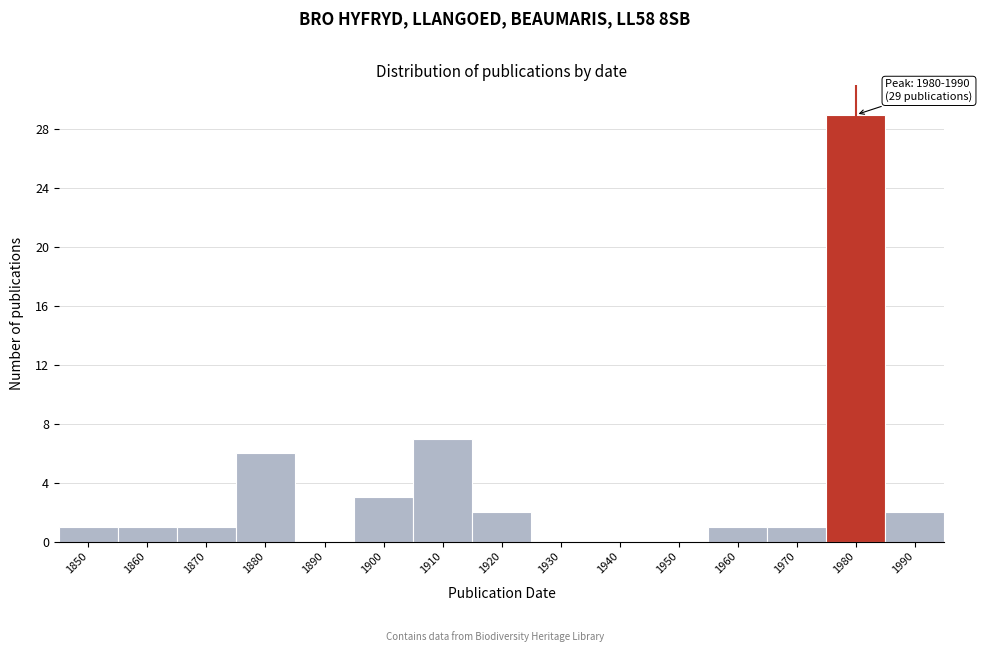

Reading right to left, what are all the values shown in this chart?

1990=2	1980=29	1970=1	1960=1	1950=0	1940=0	1930=0	1920=2	1910=7	1900=3	1890=0	1880=6	1870=1	1860=1	1850=1